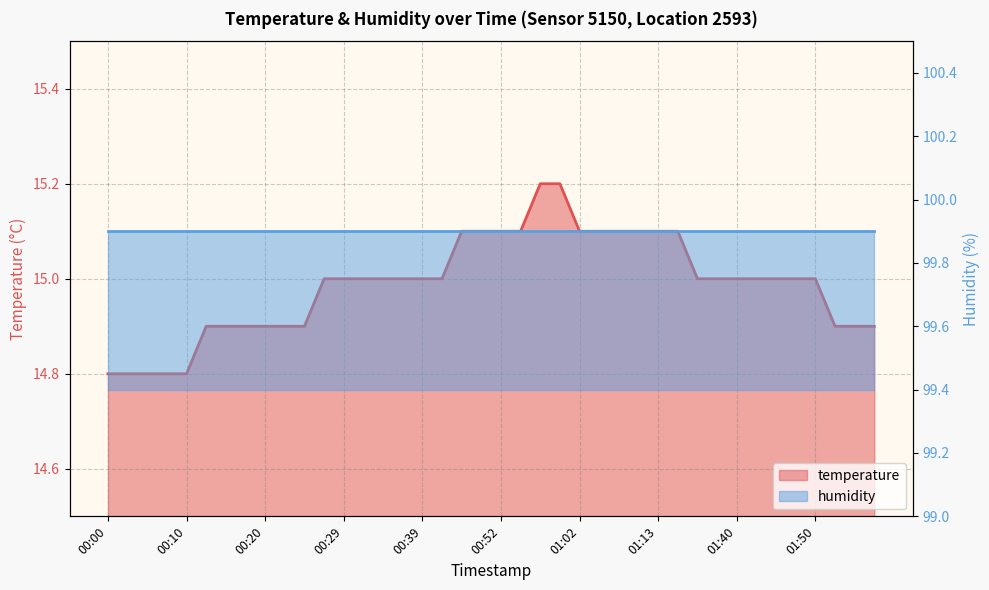

What value does the data have at 00:10?

14.8